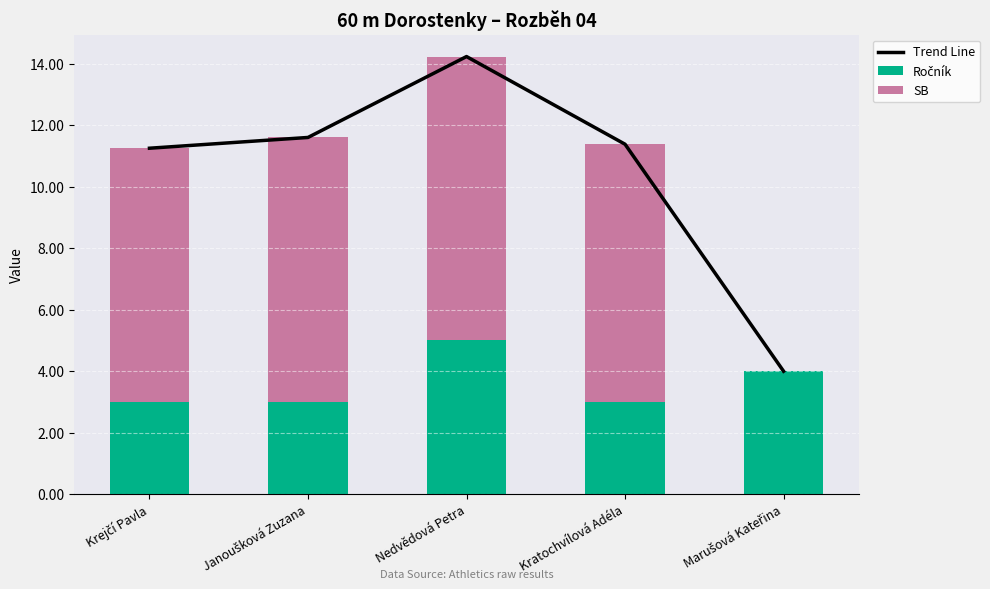

Rank the series by their maximum value, from lowest to highest.

Ročník, SB, Trend Line